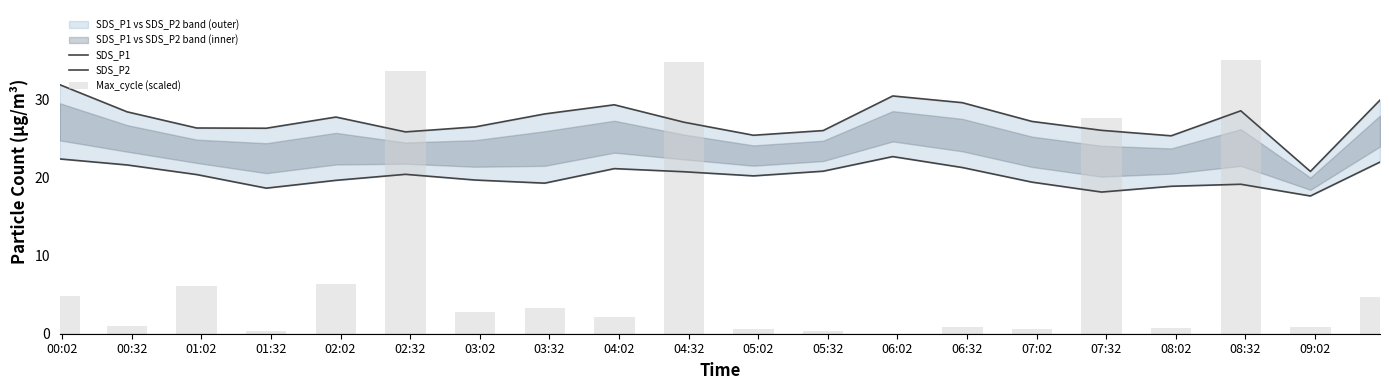

Reading right to left, what are all the values shown in this chart?

SDS_P1: 29.9	20.8	28.5	25.3	26.0	27.2	29.6	30.4	26.0	25.4	27.1	29.3	28.1	26.5	25.8	27.7	26.3	26.3	28.4	31.9
SDS_P2: 22.0	17.6	19.1	18.9	18.1	19.4	21.3	22.7	20.8	20.2	20.7	21.1	19.3	19.7	20.4	19.6	18.6	20.4	21.6	22.4
Max_cycle (scaled): 4.8	0.9	35.1	0.7	27.6	0.6	0.9	0.0	0.3	0.6	34.8	2.2	3.2	2.7	33.6	6.3	0.4	6.0	1.0	4.8